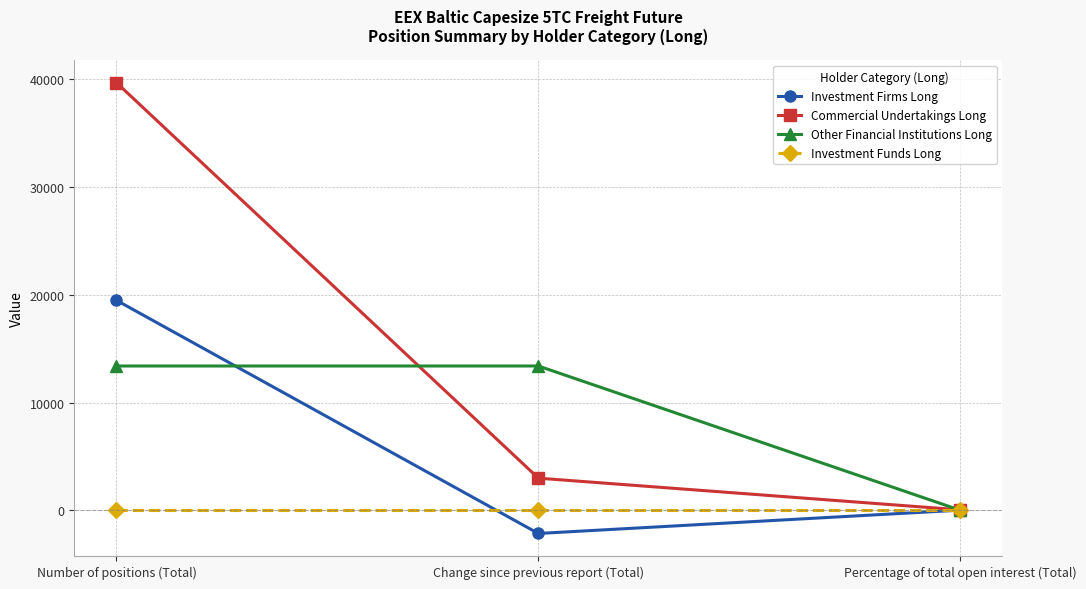

The Other Financial Institutions Long series shows 18.5 at Percentage of total open interest (Total). True or false?

True